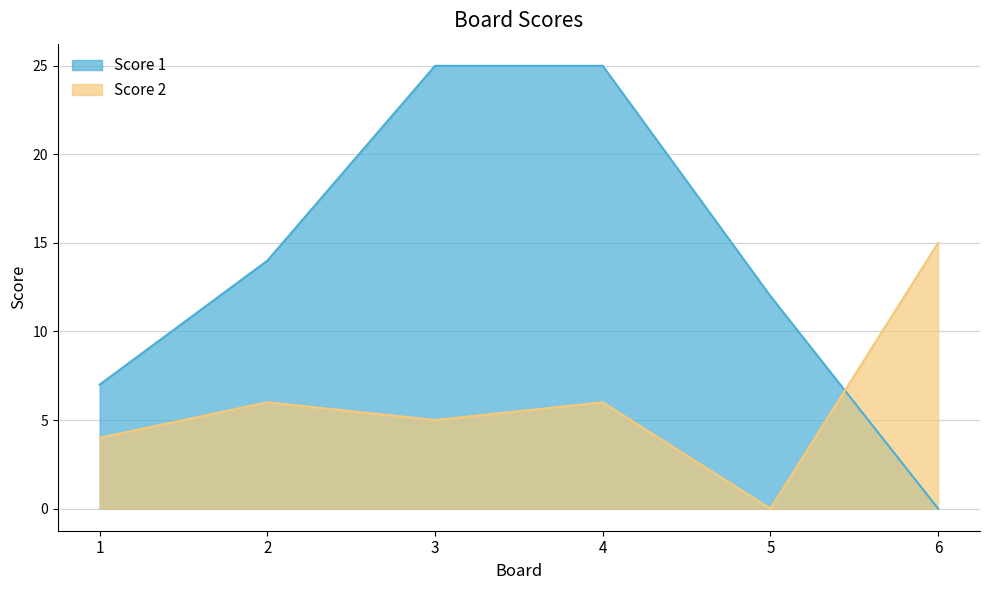

Which series changed the most between 2 and 4?

Score 1